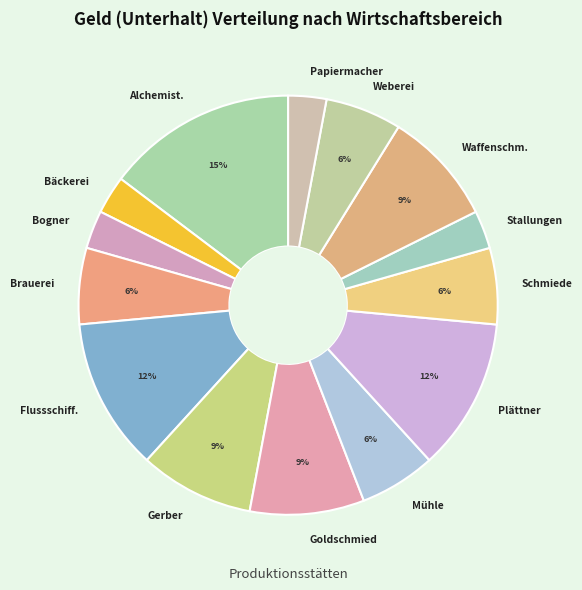

Do Stallungen and Papiermacher together represent more than half of the pie?

No